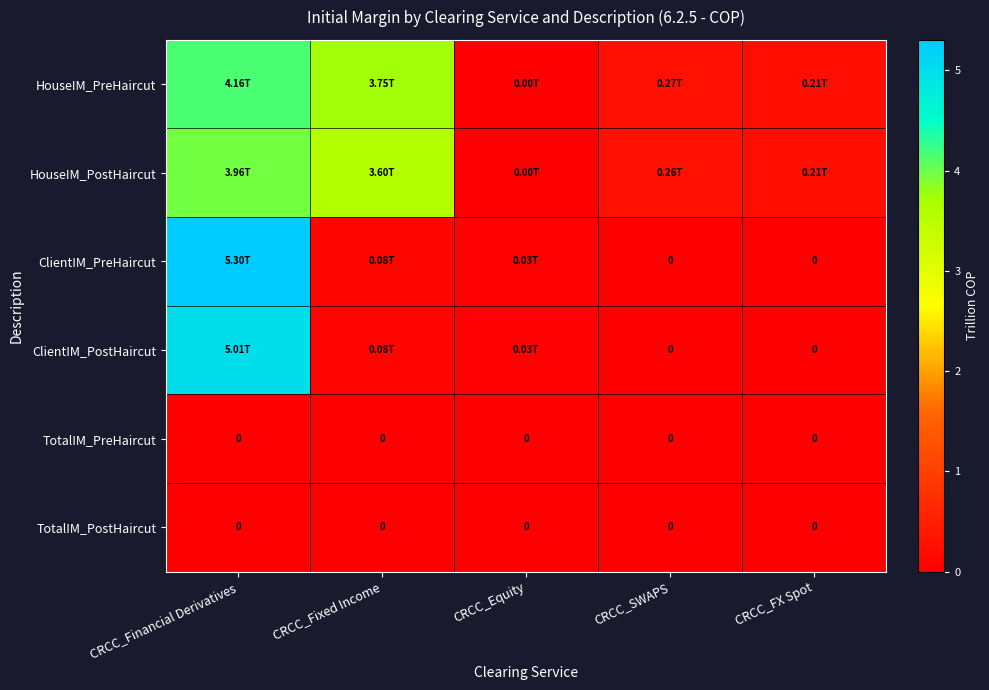

What value does the HouseIM_PostHaircut series have at CRCC_SWAPS?

0.3